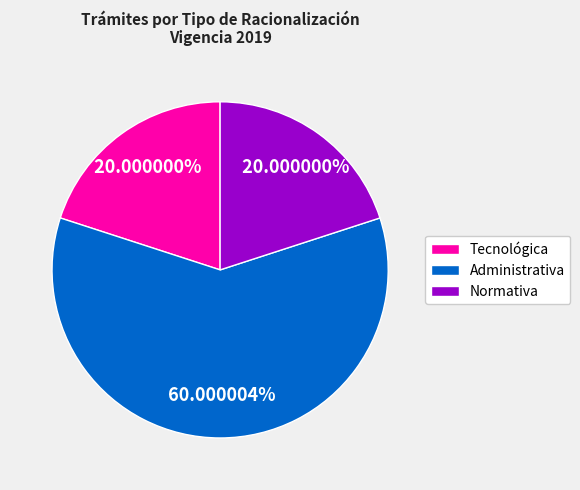

Which category accounts for the majority?

Administrativa